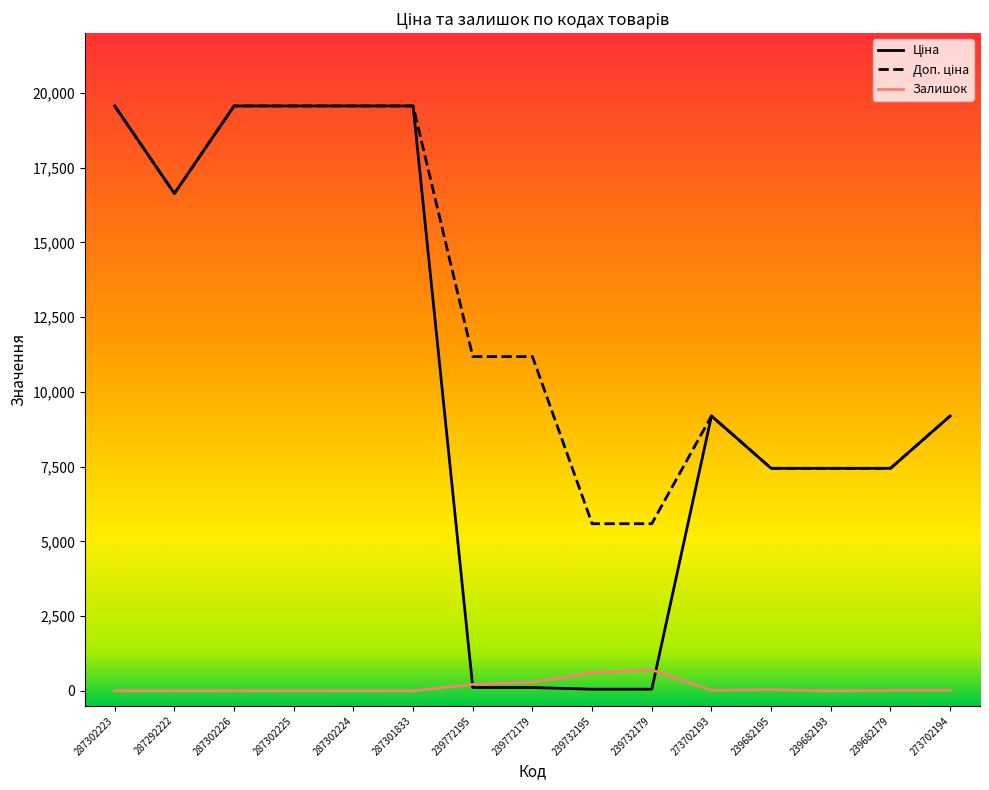

What is the greatest value displayed?

19564.9